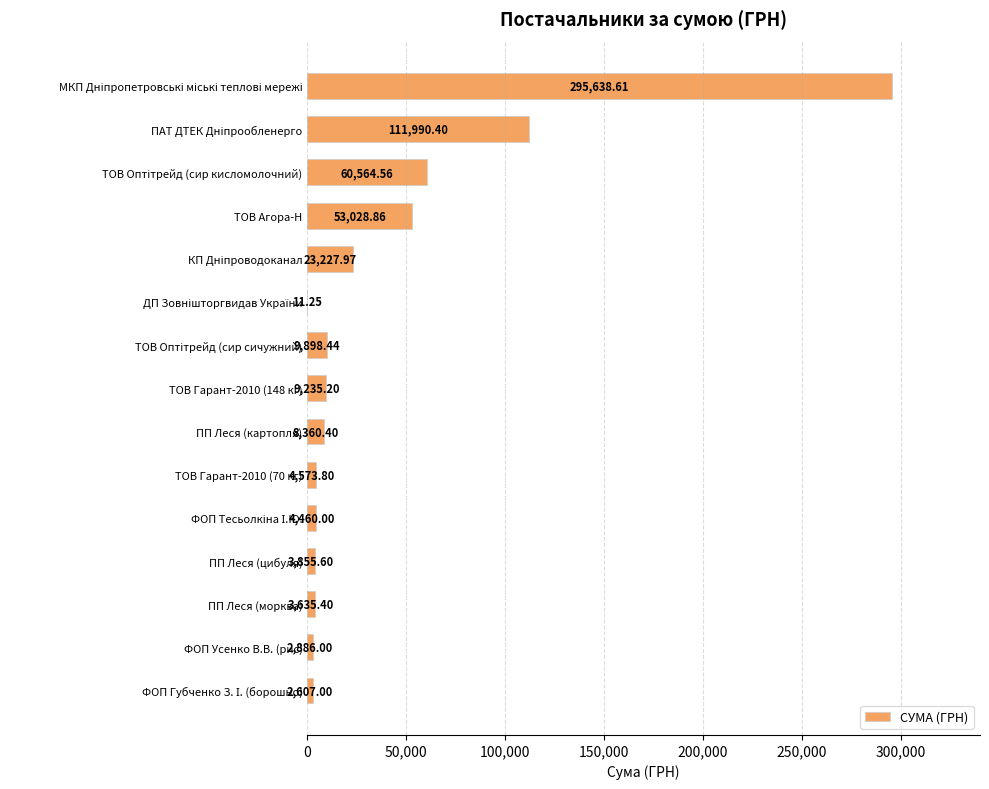

Between ТОВ Гарант-2010 (148 кг) and ПП Леся (цибуля), which is larger?

ТОВ Гарант-2010 (148 кг)